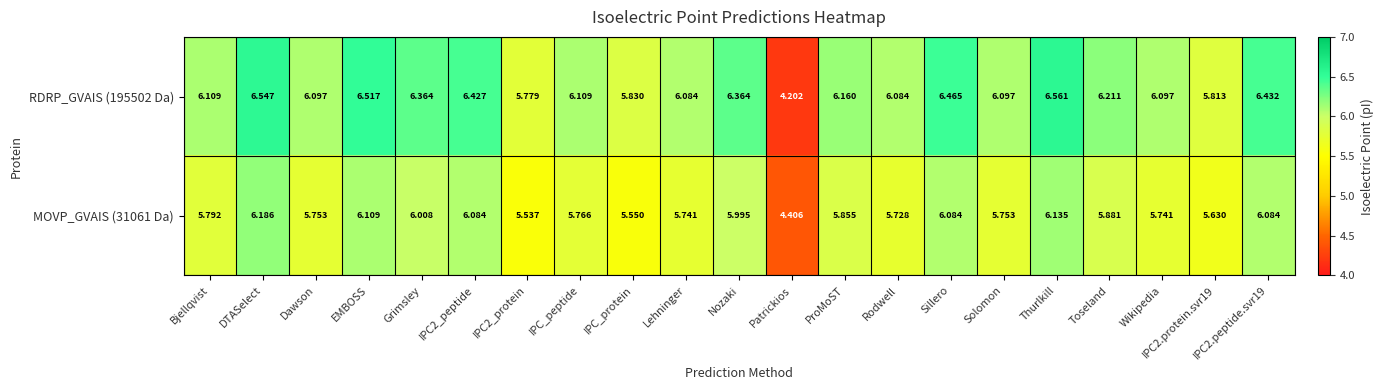

How many data points in RDRP_GVAIS (195502 Da) are less than 6?

4